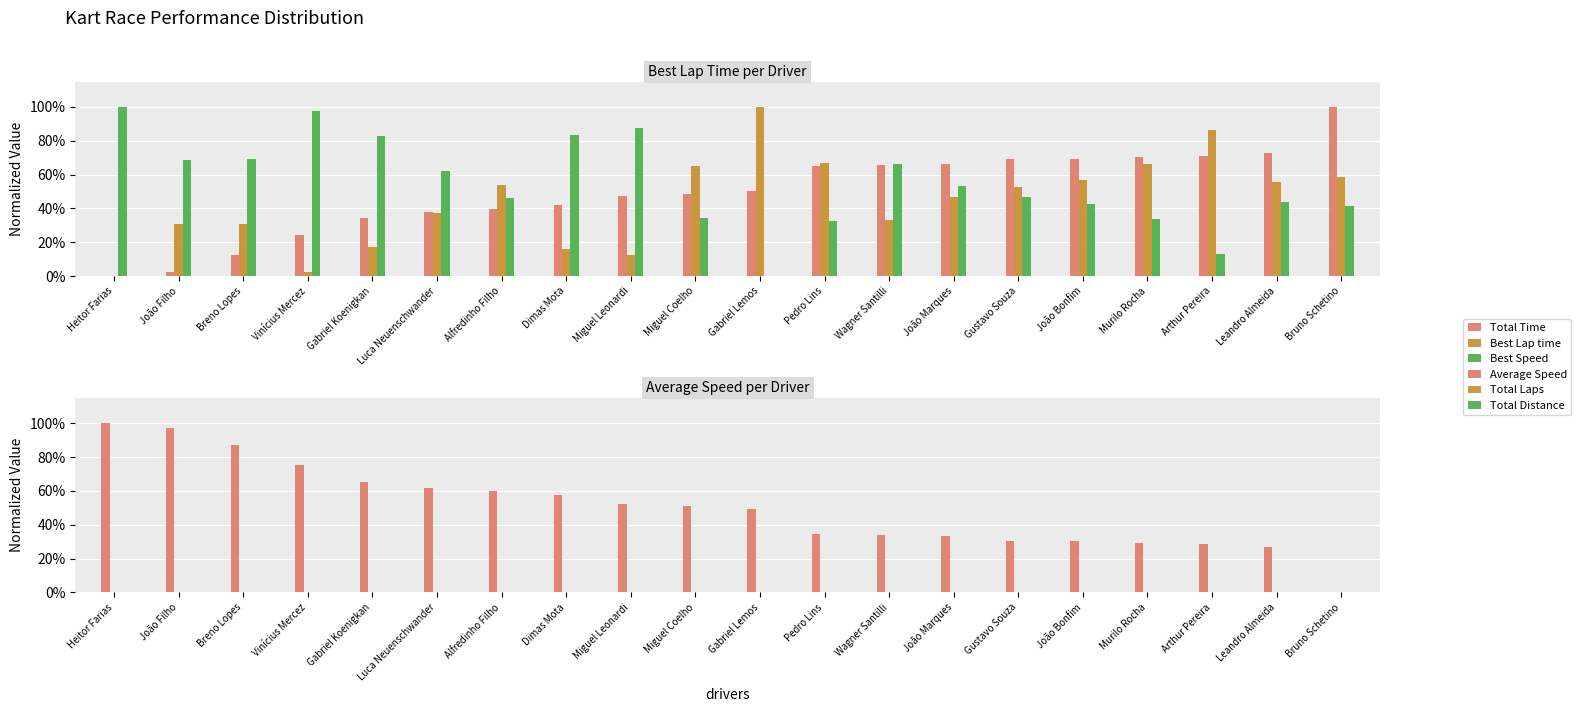

Between Breno Lopes and Miguel Leonardi, which is larger?

Miguel Leonardi